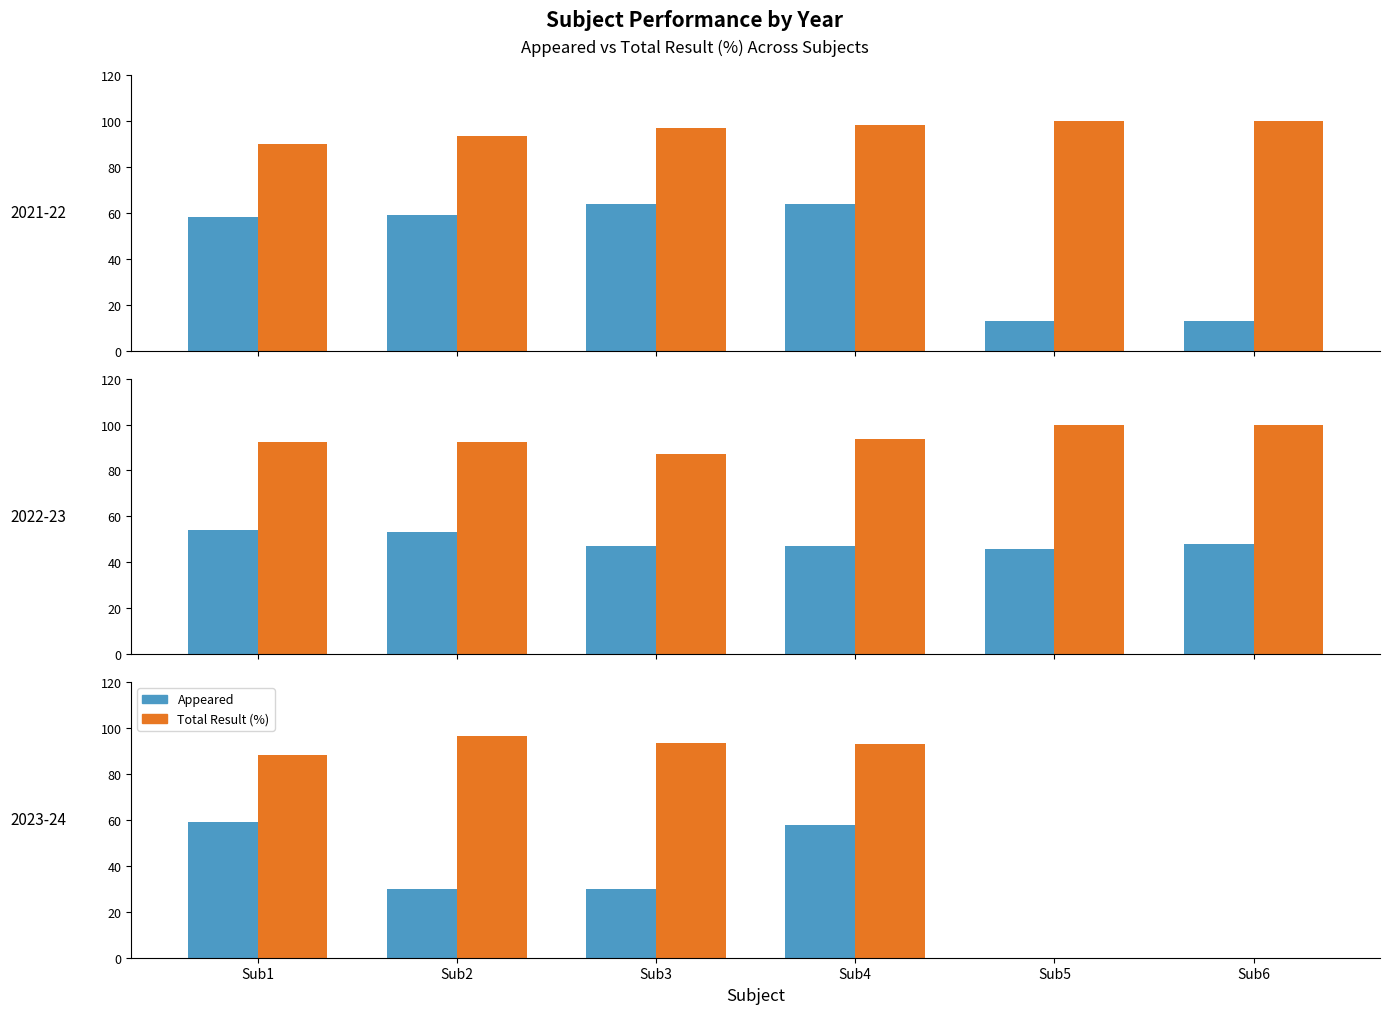

Where is Appeared nearest to the value 29?

Sub2